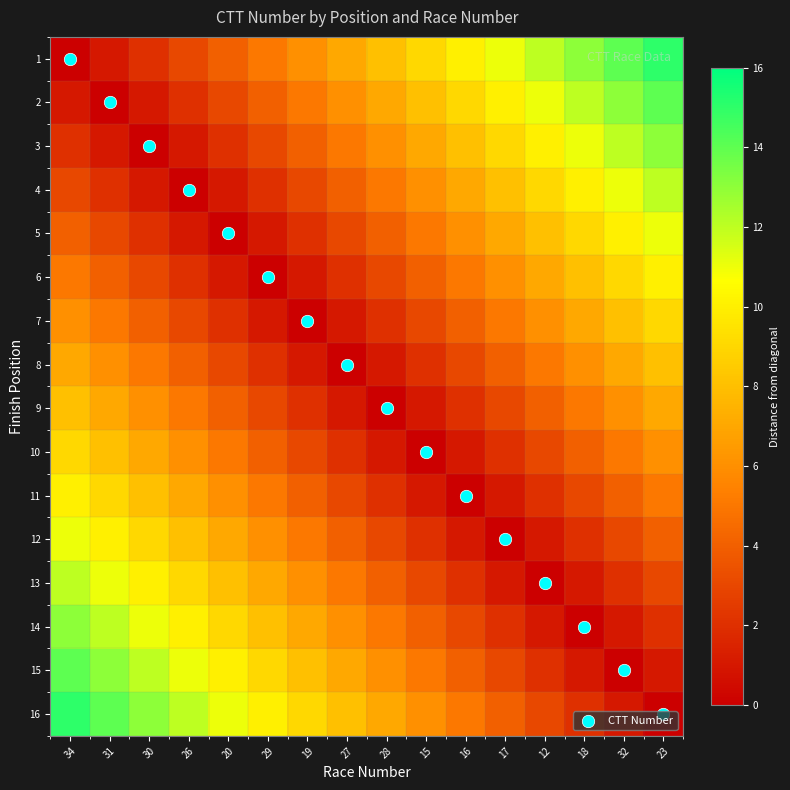

Reading left to right, extract all data points from this chart.

1: 34=0	31=1	30=2	26=3	20=4	29=5	19=6	27=7	28=8	15=9	16=10	17=11	12=12	18=13	32=14	23=15
2: 34=1	31=0	30=1	26=2	20=3	29=4	19=5	27=6	28=7	15=8	16=9	17=10	12=11	18=12	32=13	23=14
3: 34=2	31=1	30=0	26=1	20=2	29=3	19=4	27=5	28=6	15=7	16=8	17=9	12=10	18=11	32=12	23=13
4: 34=3	31=2	30=1	26=0	20=1	29=2	19=3	27=4	28=5	15=6	16=7	17=8	12=9	18=10	32=11	23=12
5: 34=4	31=3	30=2	26=1	20=0	29=1	19=2	27=3	28=4	15=5	16=6	17=7	12=8	18=9	32=10	23=11
6: 34=5	31=4	30=3	26=2	20=1	29=0	19=1	27=2	28=3	15=4	16=5	17=6	12=7	18=8	32=9	23=10
7: 34=6	31=5	30=4	26=3	20=2	29=1	19=0	27=1	28=2	15=3	16=4	17=5	12=6	18=7	32=8	23=9
8: 34=7	31=6	30=5	26=4	20=3	29=2	19=1	27=0	28=1	15=2	16=3	17=4	12=5	18=6	32=7	23=8
9: 34=8	31=7	30=6	26=5	20=4	29=3	19=2	27=1	28=0	15=1	16=2	17=3	12=4	18=5	32=6	23=7
10: 34=9	31=8	30=7	26=6	20=5	29=4	19=3	27=2	28=1	15=0	16=1	17=2	12=3	18=4	32=5	23=6
11: 34=10	31=9	30=8	26=7	20=6	29=5	19=4	27=3	28=2	15=1	16=0	17=1	12=2	18=3	32=4	23=5
12: 34=11	31=10	30=9	26=8	20=7	29=6	19=5	27=4	28=3	15=2	16=1	17=0	12=1	18=2	32=3	23=4
13: 34=12	31=11	30=10	26=9	20=8	29=7	19=6	27=5	28=4	15=3	16=2	17=1	12=0	18=1	32=2	23=3
14: 34=13	31=12	30=11	26=10	20=9	29=8	19=7	27=6	28=5	15=4	16=3	17=2	12=1	18=0	32=1	23=2
15: 34=14	31=13	30=12	26=11	20=10	29=9	19=8	27=7	28=6	15=5	16=4	17=3	12=2	18=1	32=0	23=1
16: 34=15	31=14	30=13	26=12	20=11	29=10	19=9	27=8	28=7	15=6	16=5	17=4	12=3	18=2	32=1	23=0